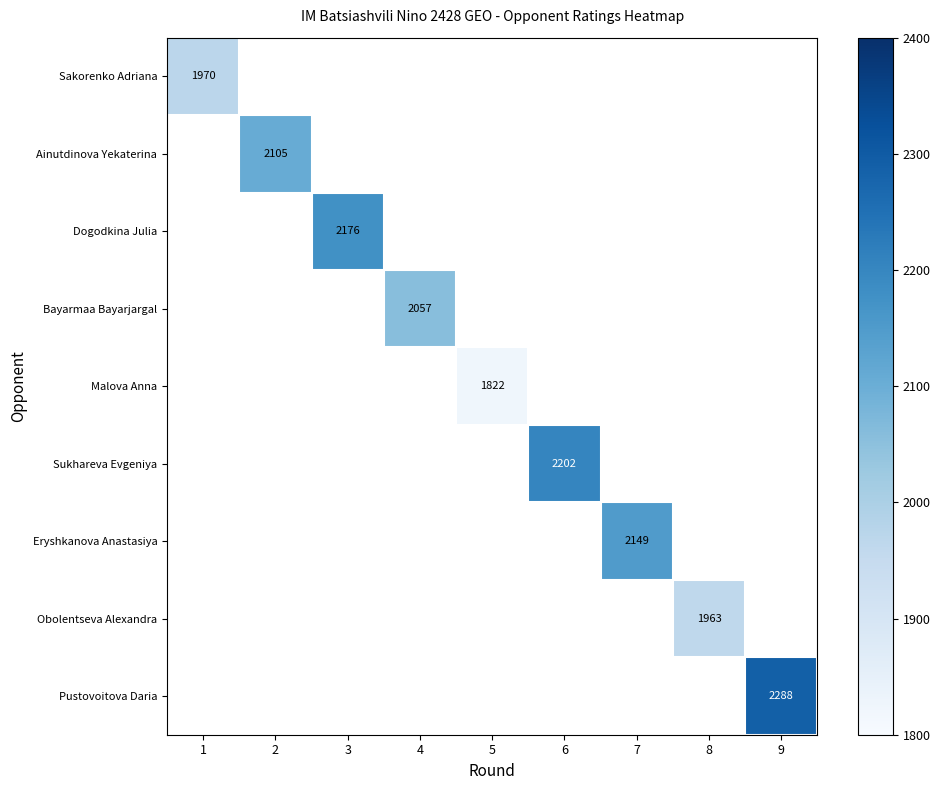

Which has a higher value, 8 or 6?

6